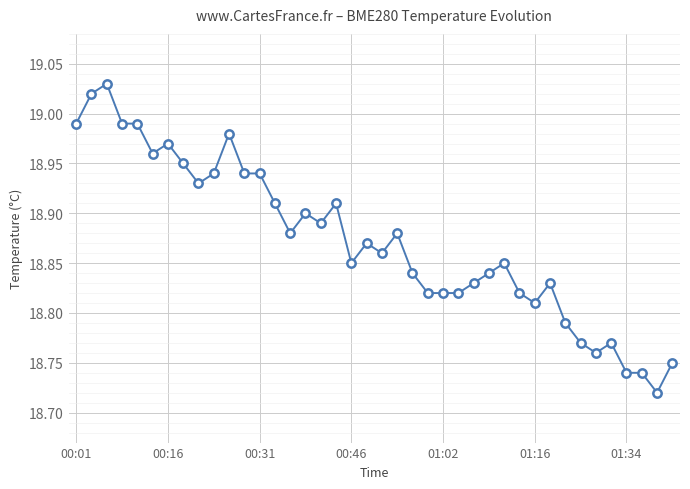

What is the difference between the maximum and minimum values?

0.3